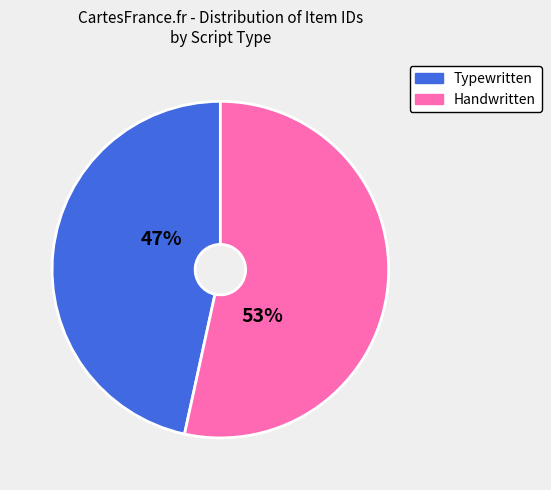

To the nearest percent, what is the average slice percentage?

50%